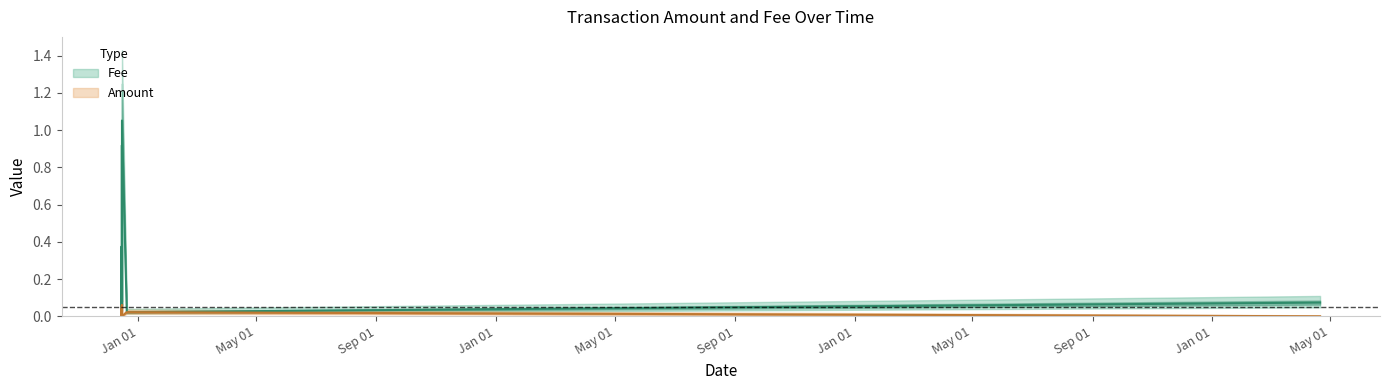

What are all the series names shown in the legend?

Amount, Fee